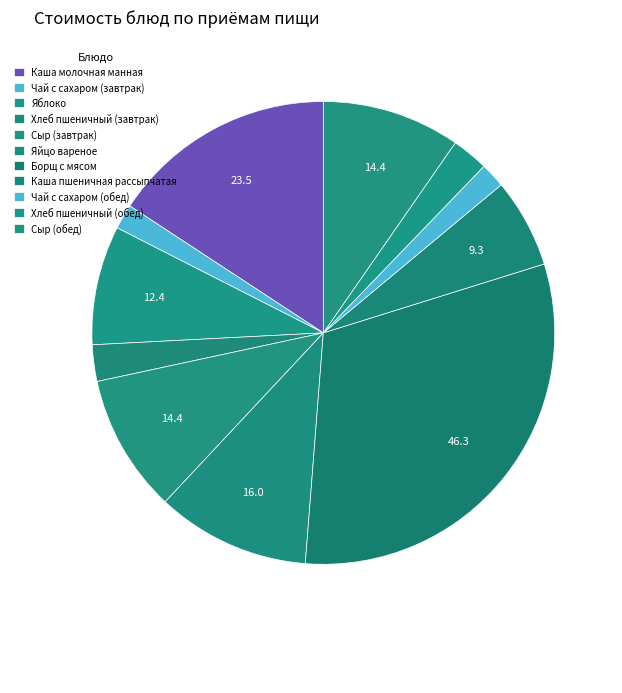

Count the number of slices in the pie.

11